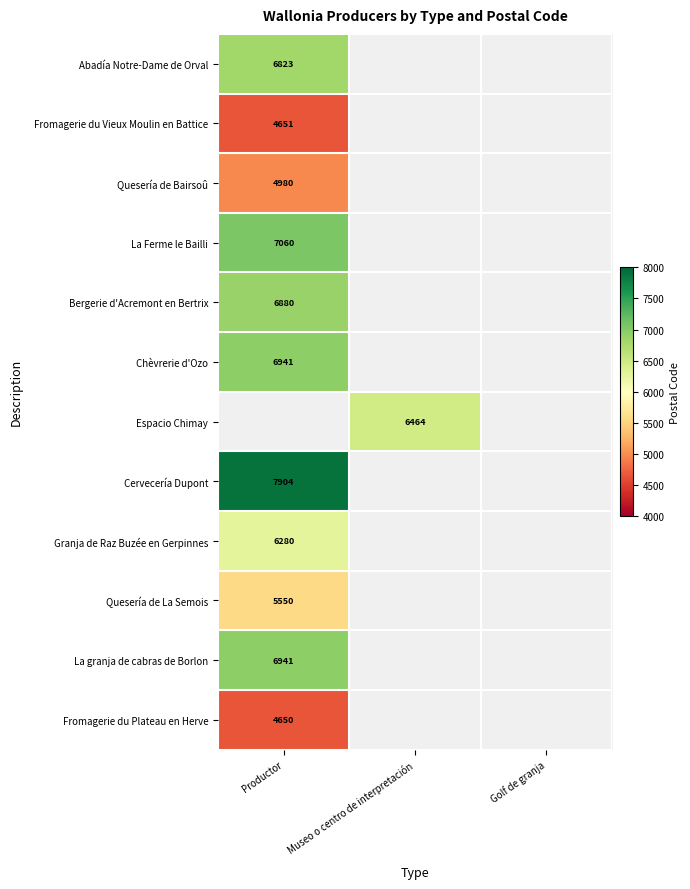

Count the number of data series in this chart.

12